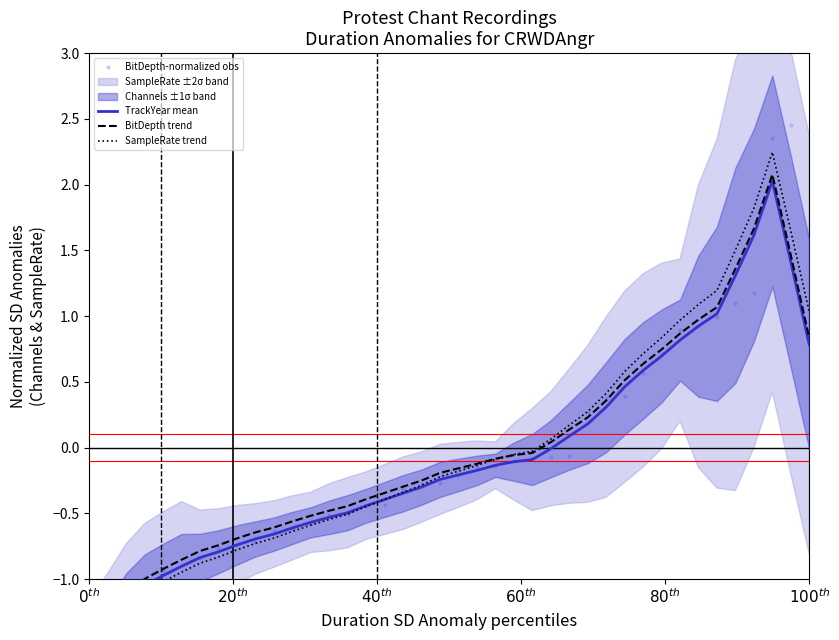

At how many categories does at least one series exceed 1?

7